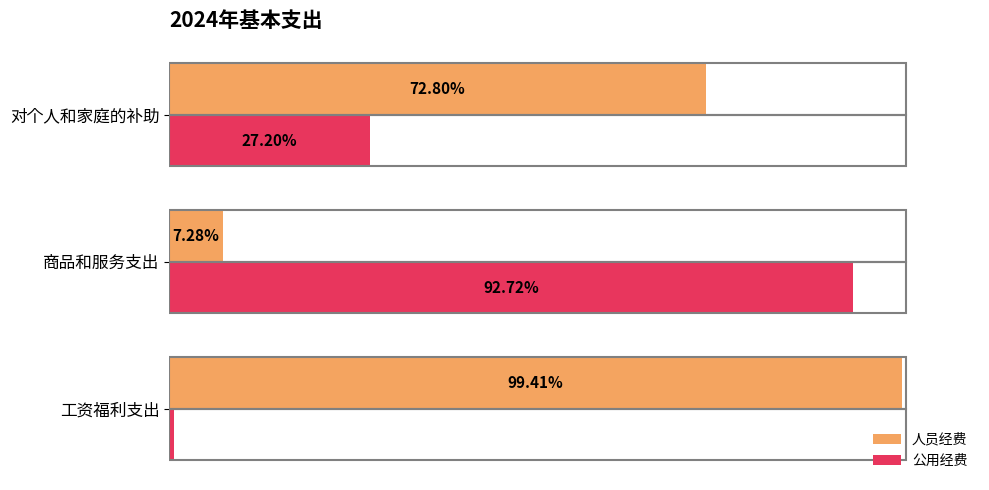

Rank the categories by 公用经费 value from lowest to highest.

工资福利支出, 对个人和家庭的补助, 商品和服务支出